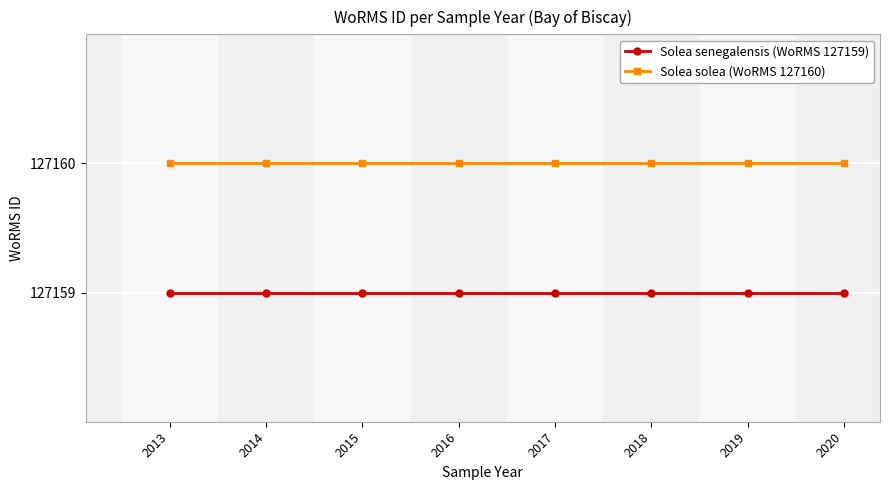

True or false: Solea solea (WoRMS 127160) and Solea senegalensis (WoRMS 127159) cross at least once.

False